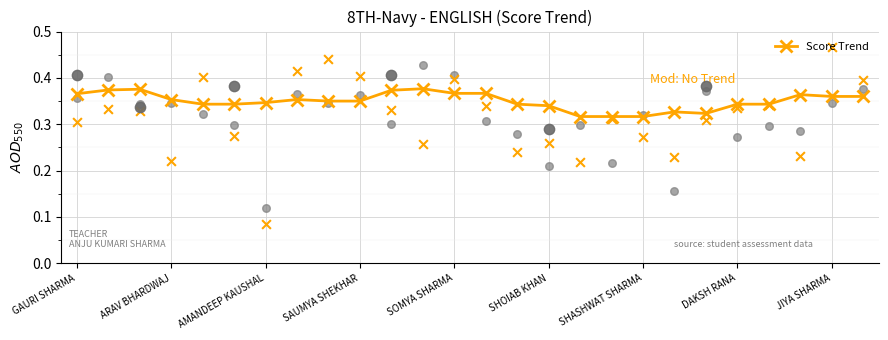

True or false: Score Trend has more than 1 points higher than both neighbors.

True